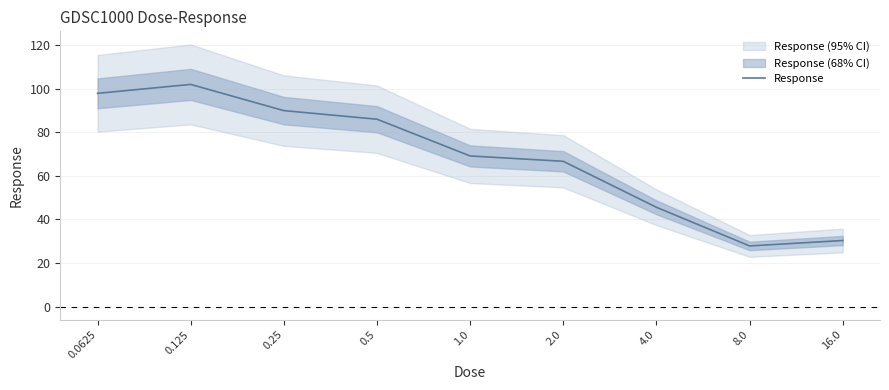

How many data points are less than 69?

4